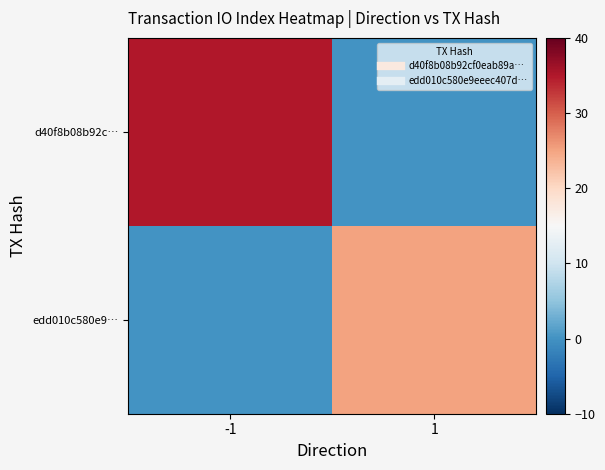

List the series in order of their overall mean, lowest first.

edd010c580e9…, d40f8b08b92c…